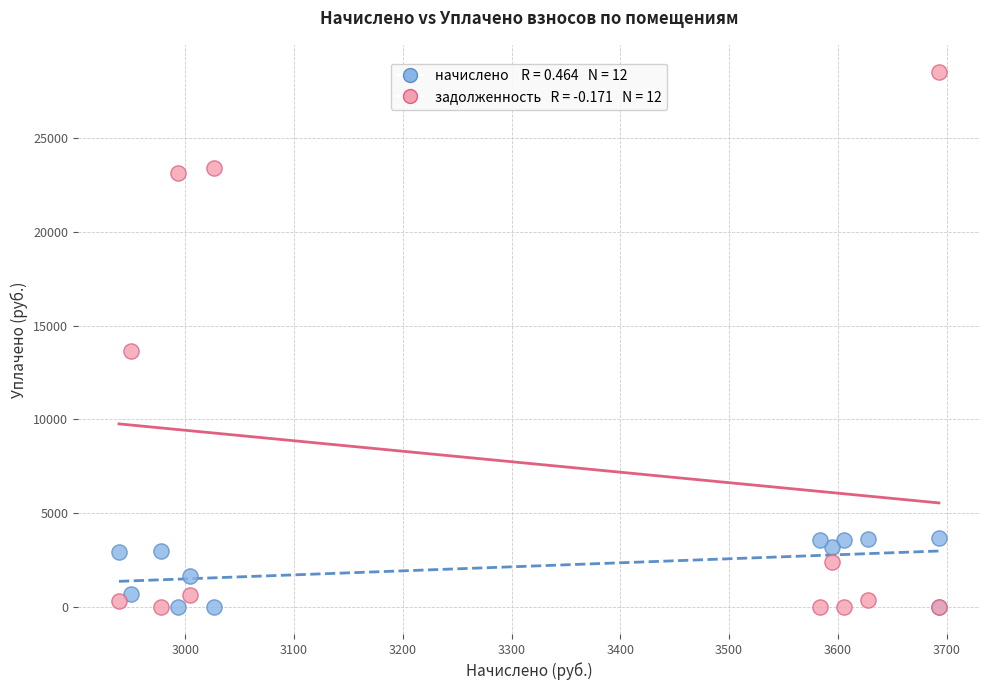

Across all series, what Y value is closest to 14263?

13647.2